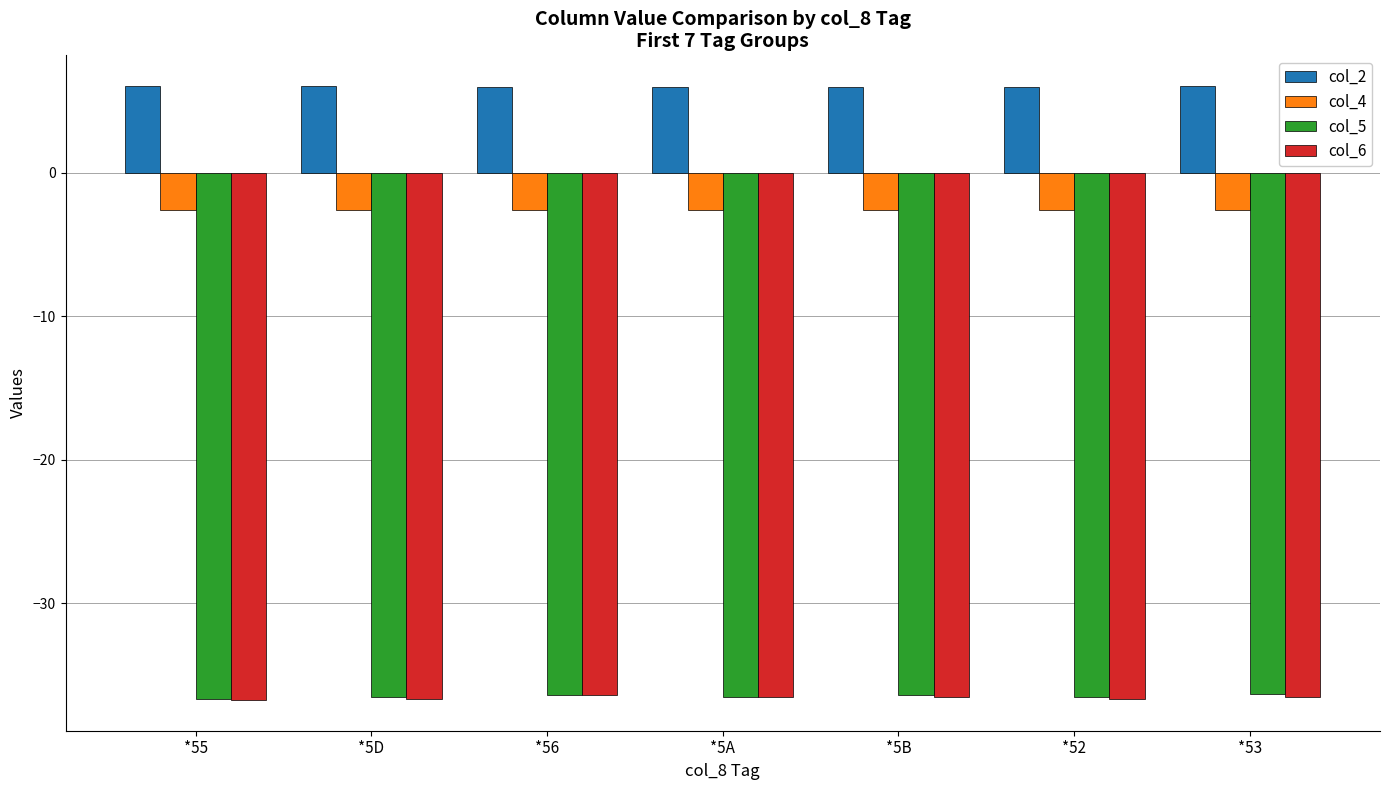

What is the smallest value displayed?

-36.7